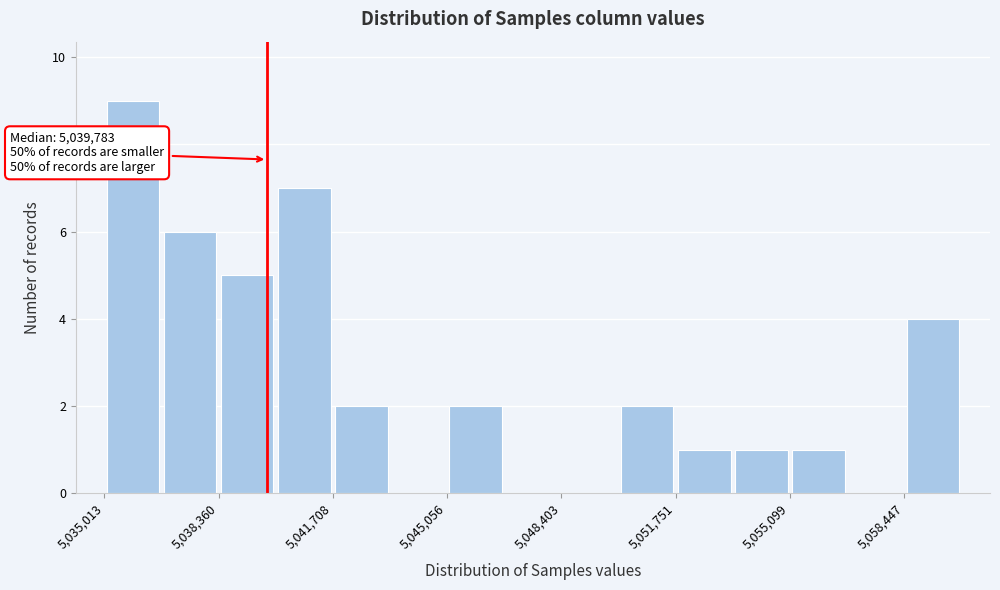

Read against the x-axis, roughly where is the centre of the tallest bar?

5036000